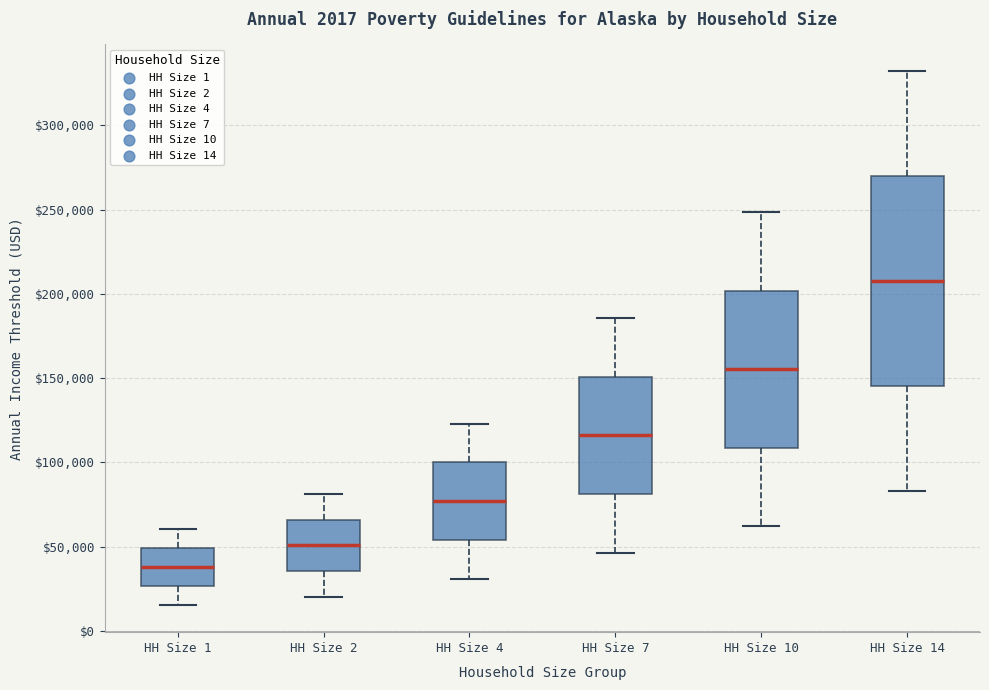

Reading left to right, transcribe this box plot: for each box, give where its median line is, the range the box spans, and where its two whiskers end, as read against the y-axis. The values are not printed on the chart, so give them approximately, as read against the axis.

HH Size 1: median 40000, box 25000 to 50000, whiskers 15000 to 60000
HH Size 2: median 50000, box 35000 to 65000, whiskers 20000 to 80000
HH Size 4: median 75000, box 55000 to 100000, whiskers 30000 to 125000
HH Size 7: median 115000, box 80000 to 150000, whiskers 45000 to 185000
HH Size 10: median 155000, box 110000 to 200000, whiskers 60000 to 250000
HH Size 14: median 210000, box 145000 to 270000, whiskers 85000 to 330000